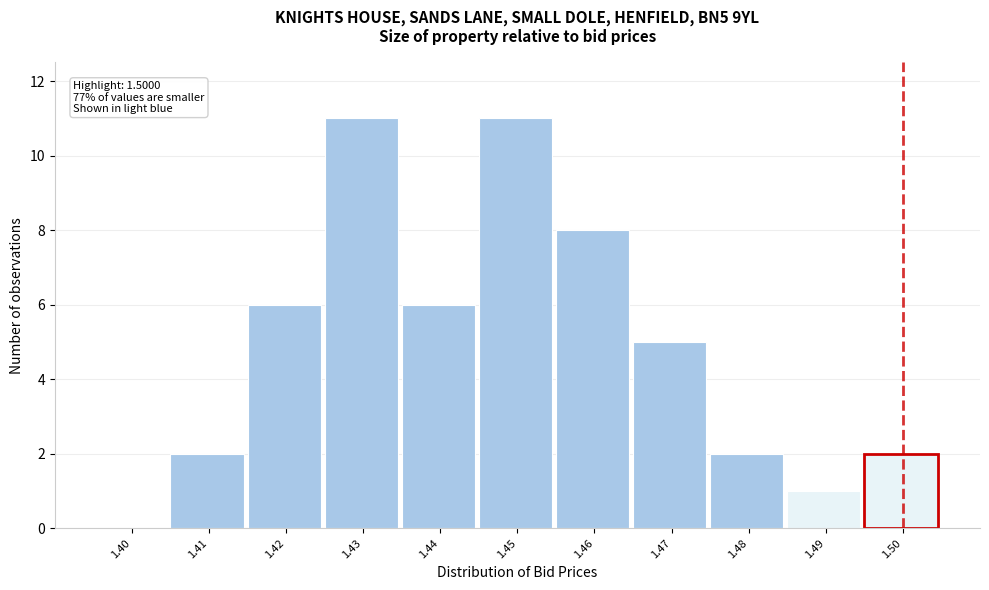

Reading left to right, extract all data points from this chart.

1.40=0	1.41=2	1.42=6	1.43=11	1.44=6	1.45=11	1.46=8	1.47=5	1.48=2	1.49=1	1.50=2